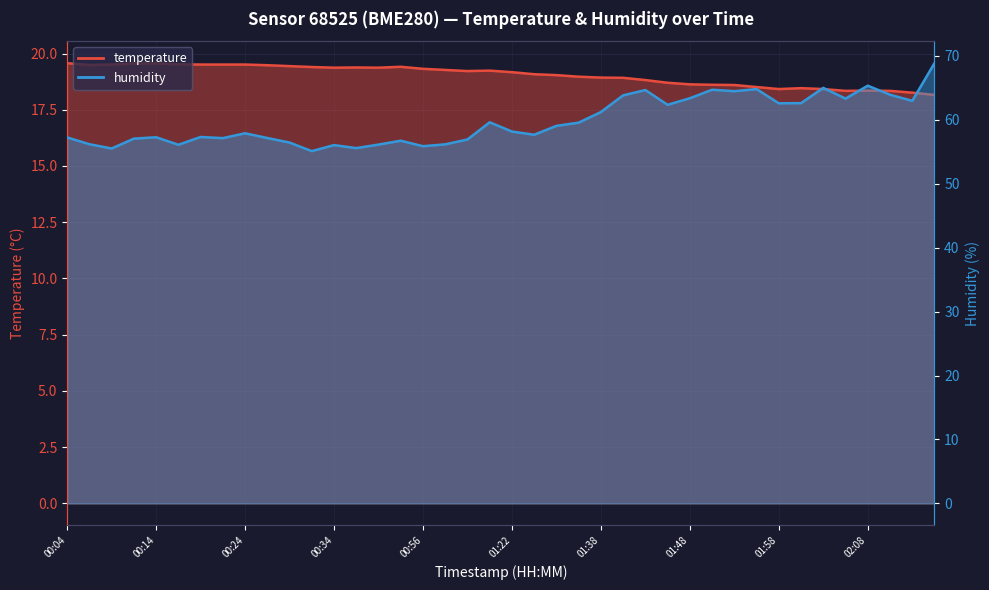

Read the temperature value at 00:12.

19.6